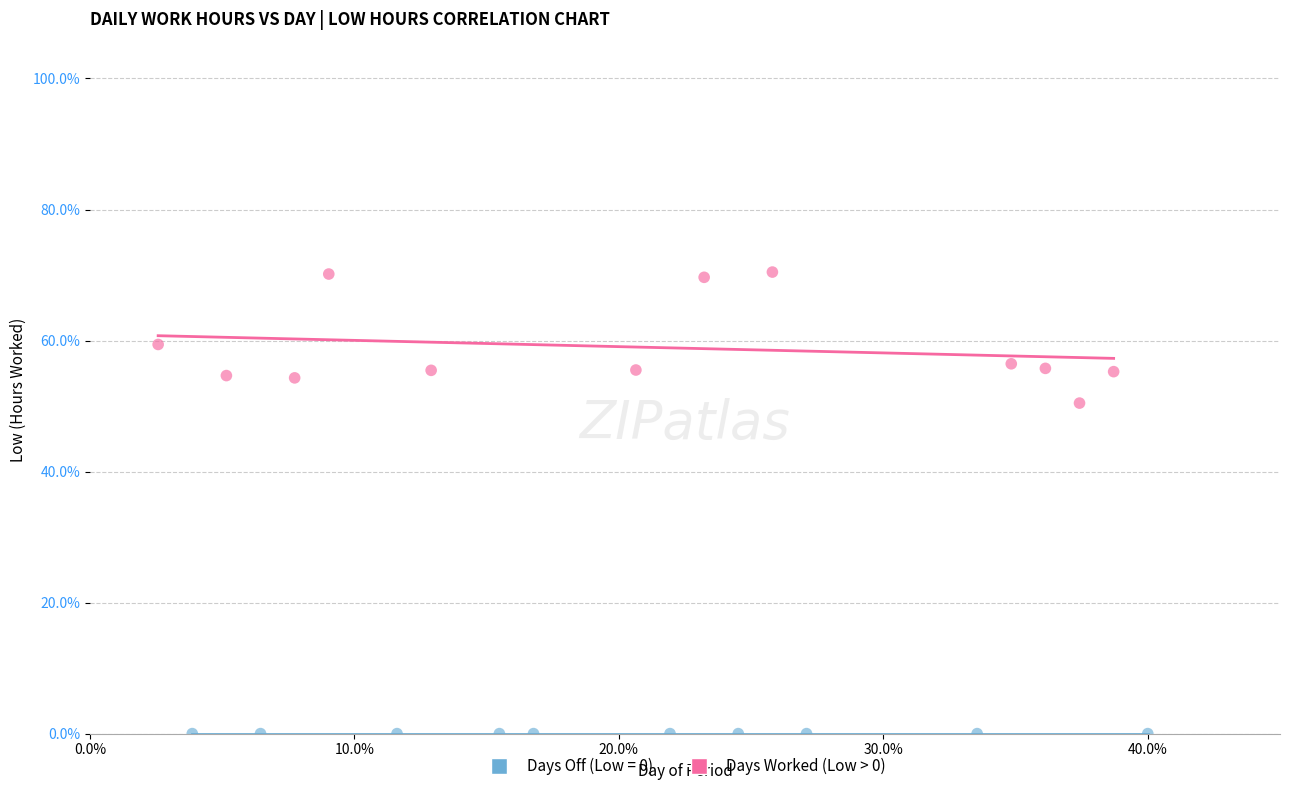

Which series contains the highest Y value?

Days Worked (Low > 0)